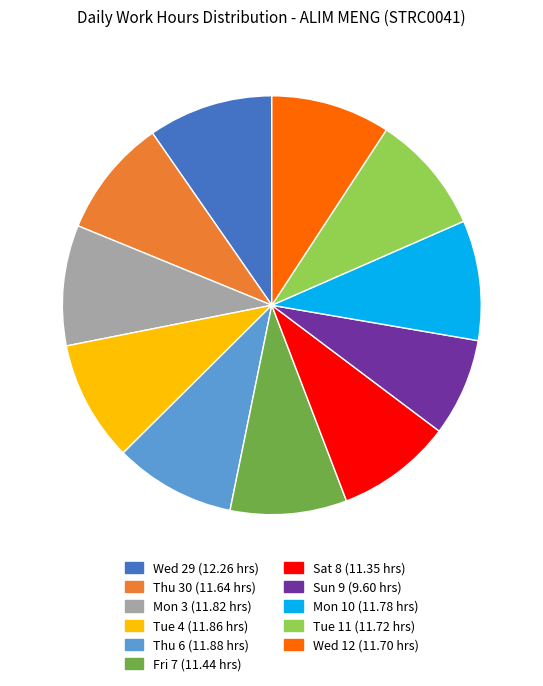

Approximately how many times larger is the value at Wed 12 compared to Wed 29?

1.0